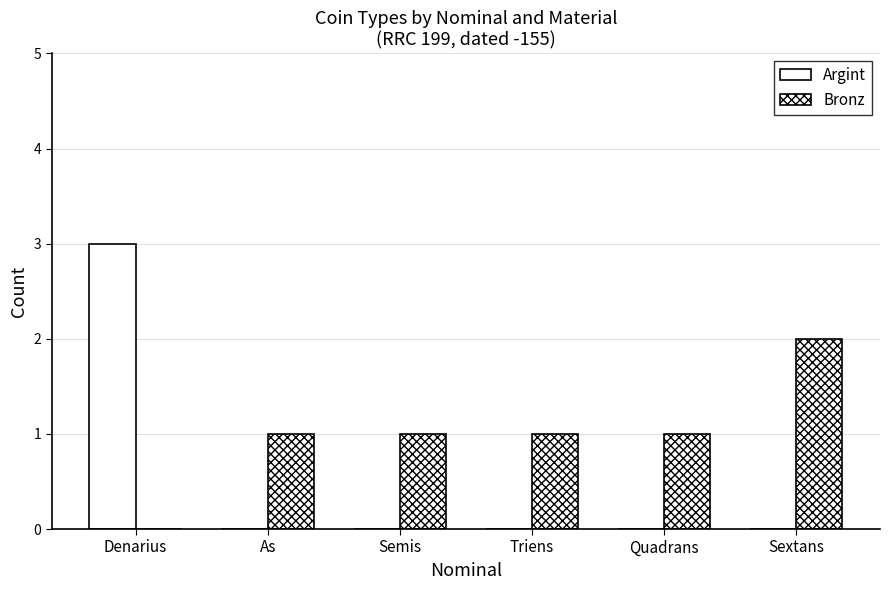

Reading left to right, list all the values displayed in this chart.

Argint: Denarius=3	As=0	Semis=0	Triens=0	Quadrans=0	Sextans=0
Bronz: Denarius=0	As=1	Semis=1	Triens=1	Quadrans=1	Sextans=2